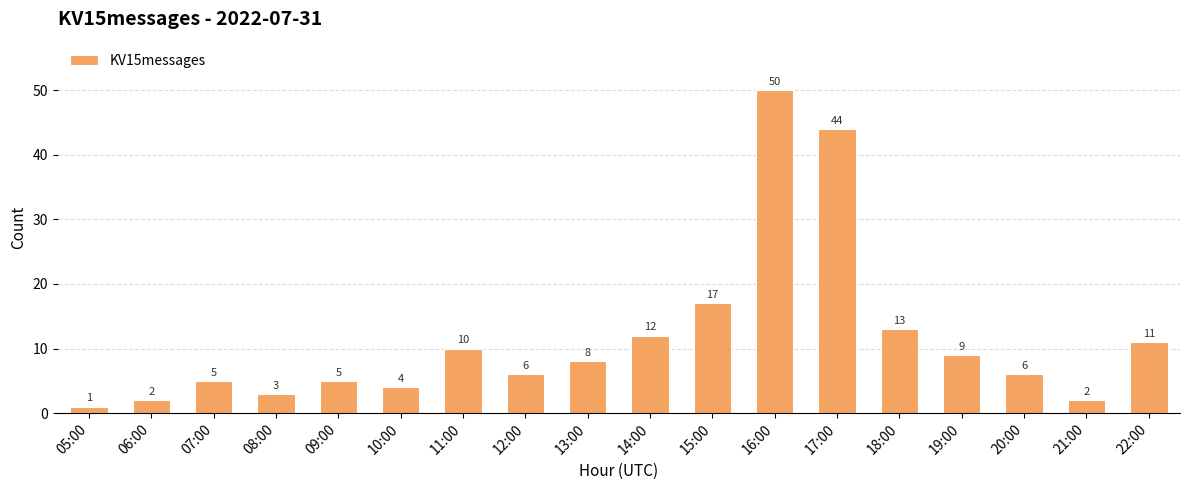

What is the label of the 11th bar from the right?

12:00